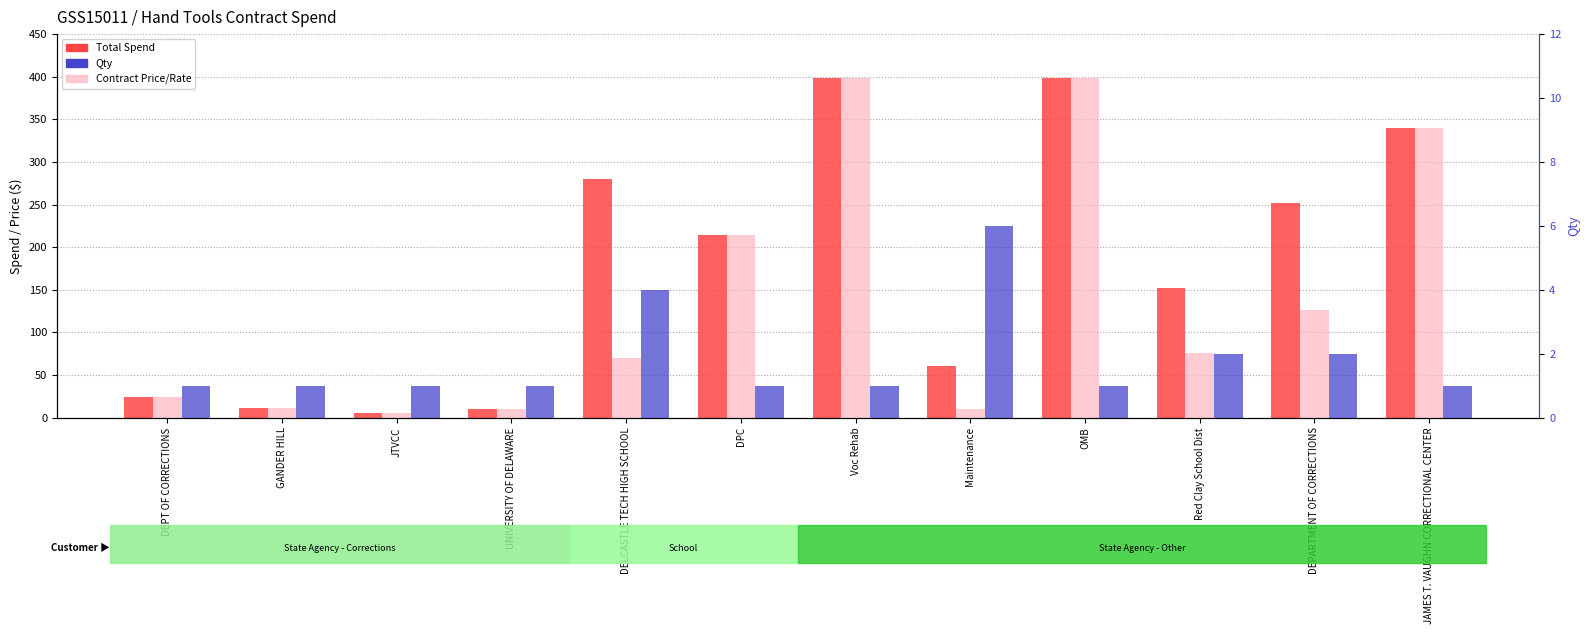

What is the value of the Contract Price/Rate bar at the 5th from the left?

70.0